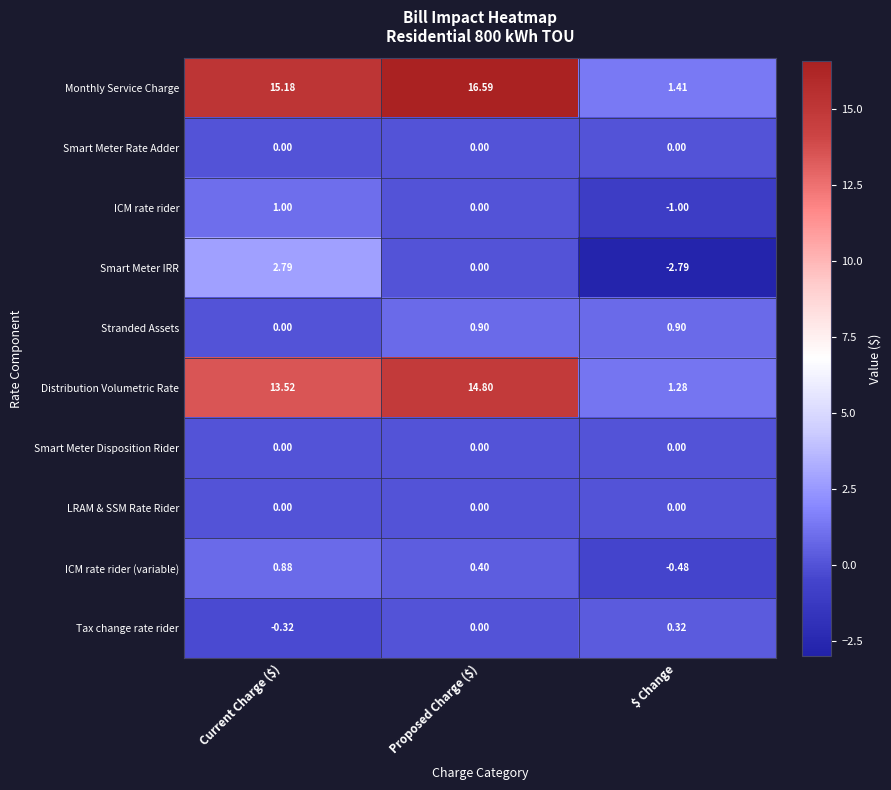

At which category is the sum across all series the highest?

Current Charge ($)